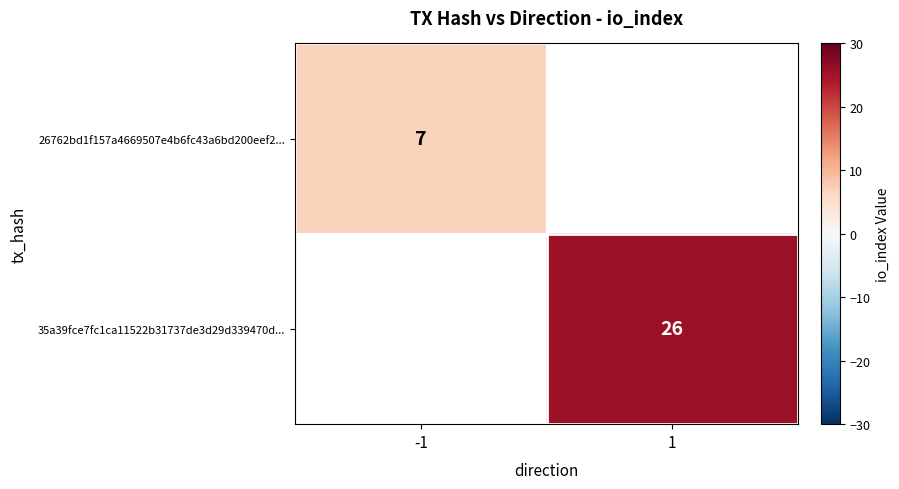

Is it true that 26762bd1f157a4669507e4b6fc43a6bd200eef2... equals 7 at -1?

True